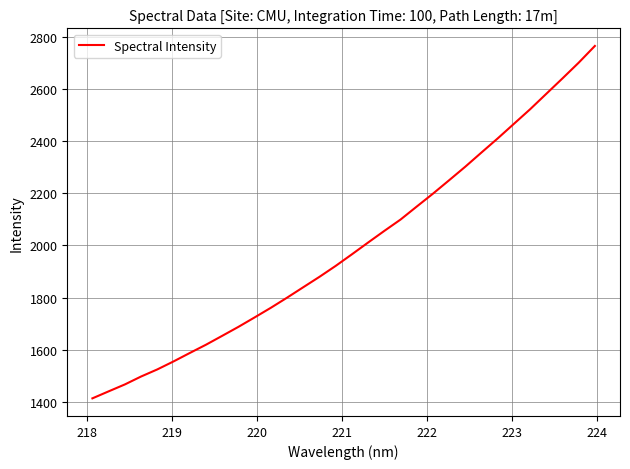

What is the greatest value displayed?

2764.3